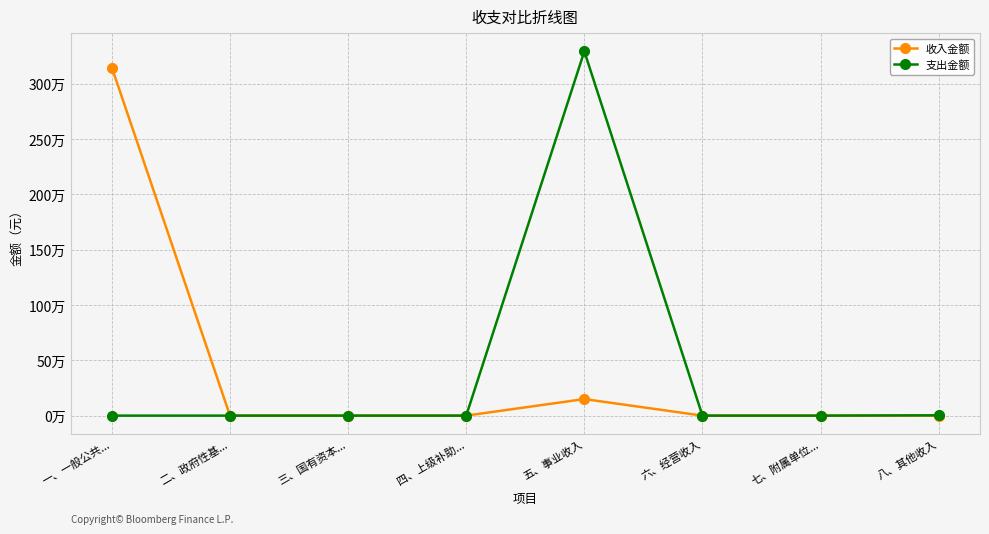

What is the difference between the second highest and second lowest values in the 支出金额 series?

3000.0